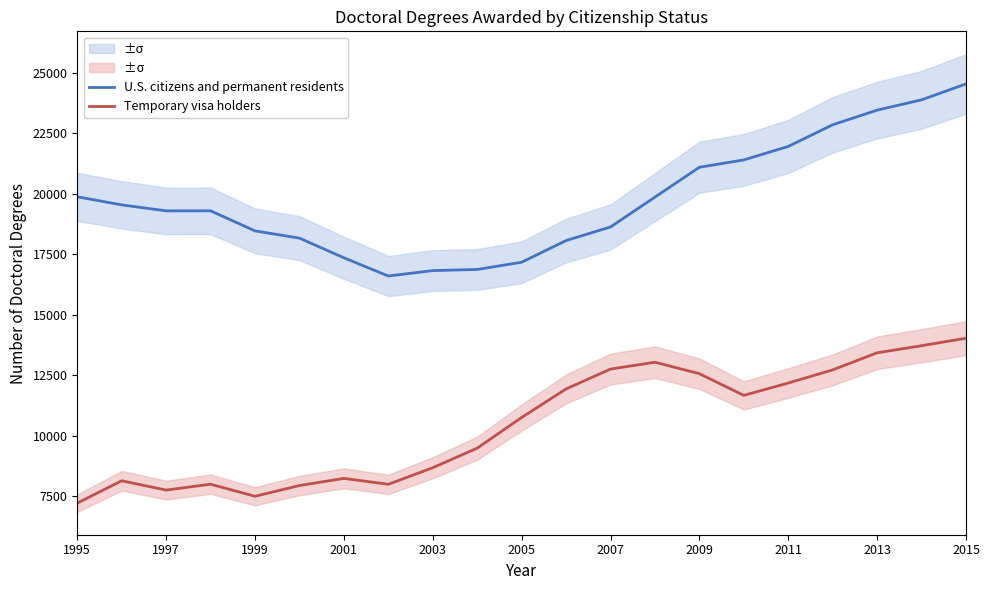

True or false: Temporary visa holders and U.S. citizens and permanent residents cross at least once.

False